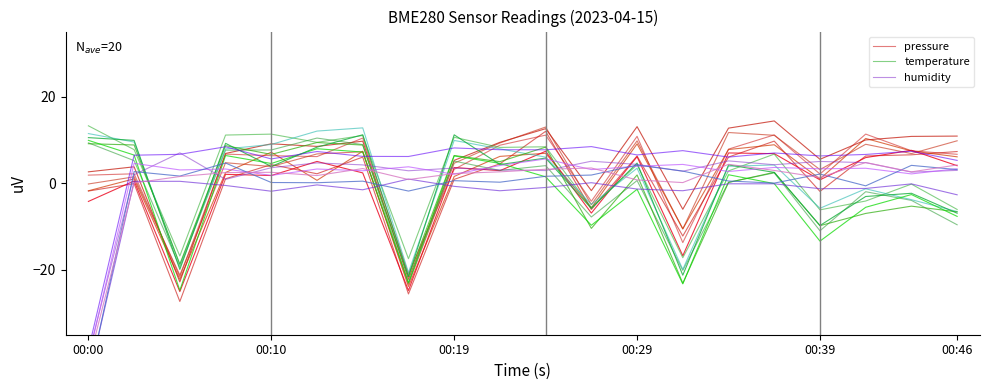

What is the highest value of the temperature series?

13.2